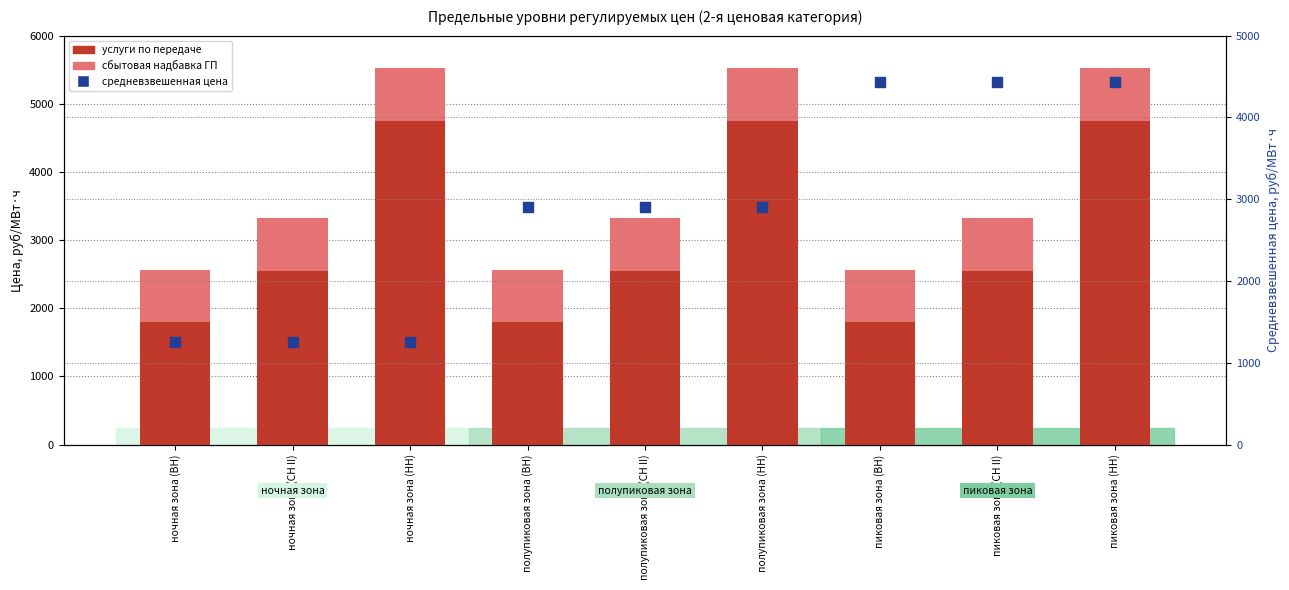

Which series contains the highest Y value?

услуги по передаче